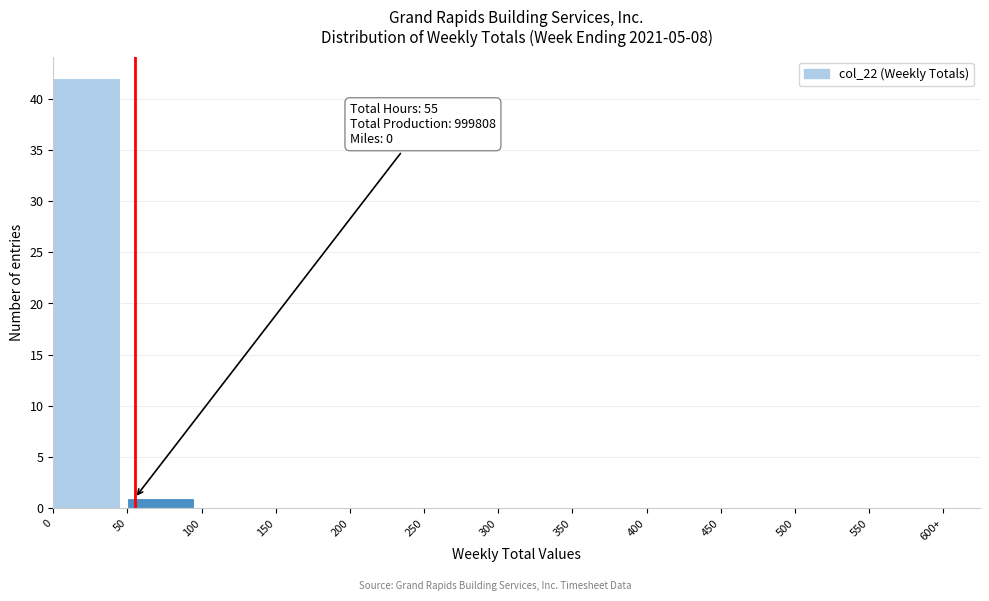

Reading right to left, list all the values displayed in this chart.

550=0	500=0	450=0	400=0	350=0	300=0	250=0	200=0	150=0	100=0	50=1	0=42